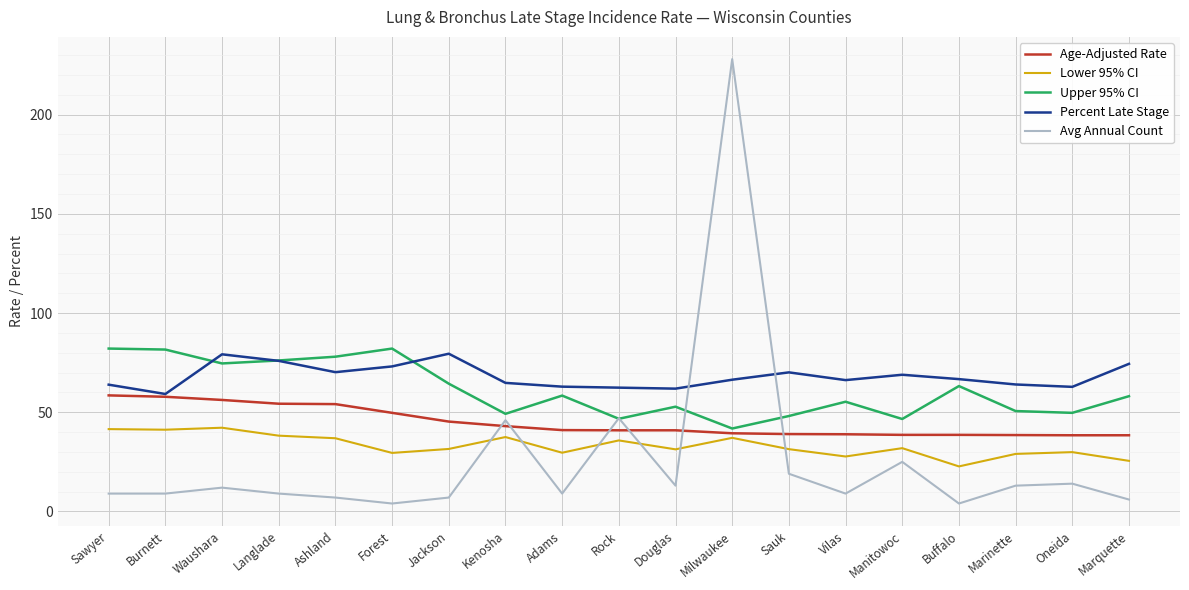

List the series in order of their overall mean, highest first.

Percent Late Stage, Upper 95% CI, Age-Adjusted Rate, Lower 95% CI, Avg Annual Count